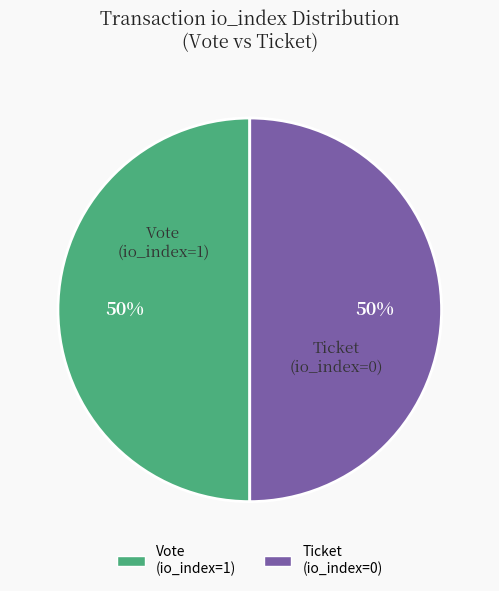

Is it true that Vote (io_index=1) is 90% of the pie?

False